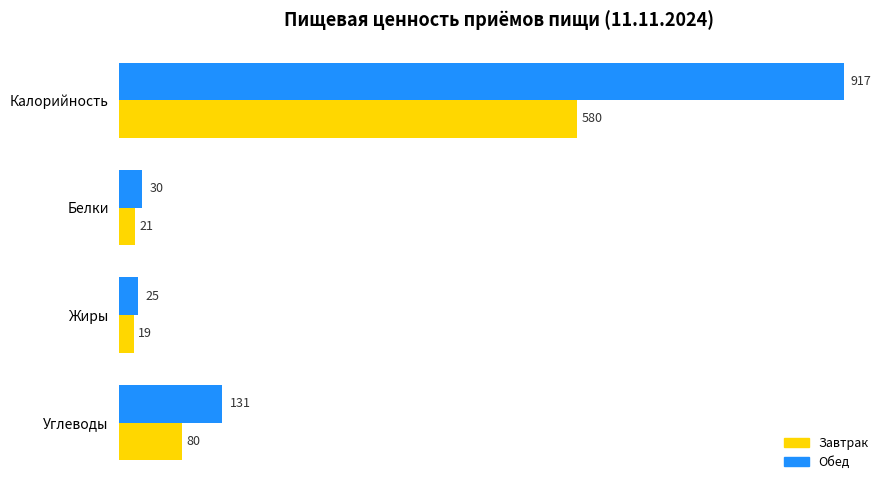

Rank the series at Белки from highest to lowest value.

Обед, Завтрак